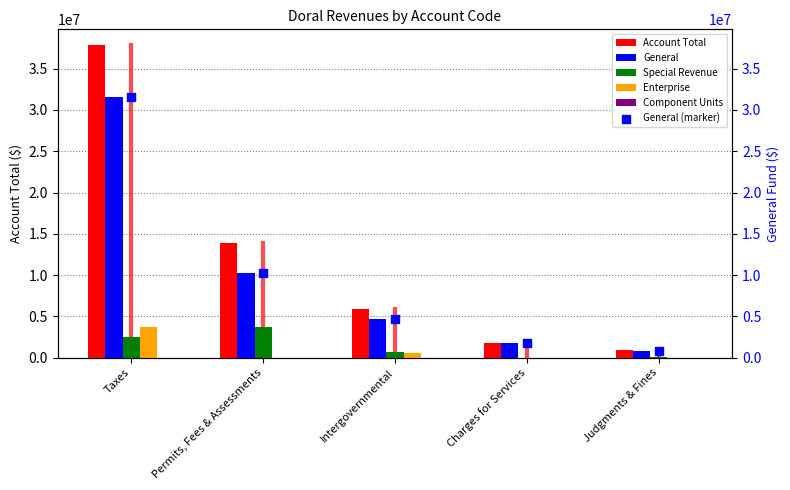

At which category is the sum across all series the highest?

Taxes